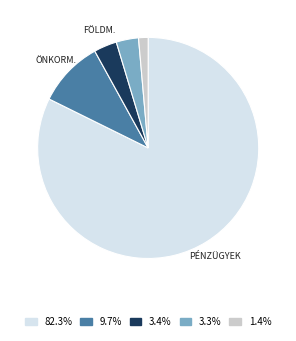

Is there a majority slice in this chart?

Yes